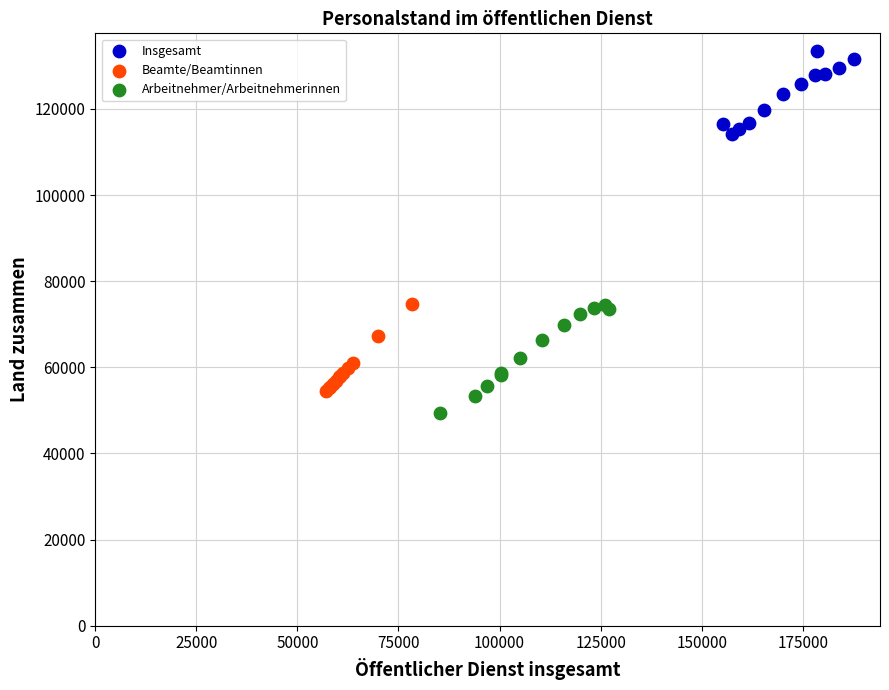

Which series contains the highest Y value?

Insgesamt